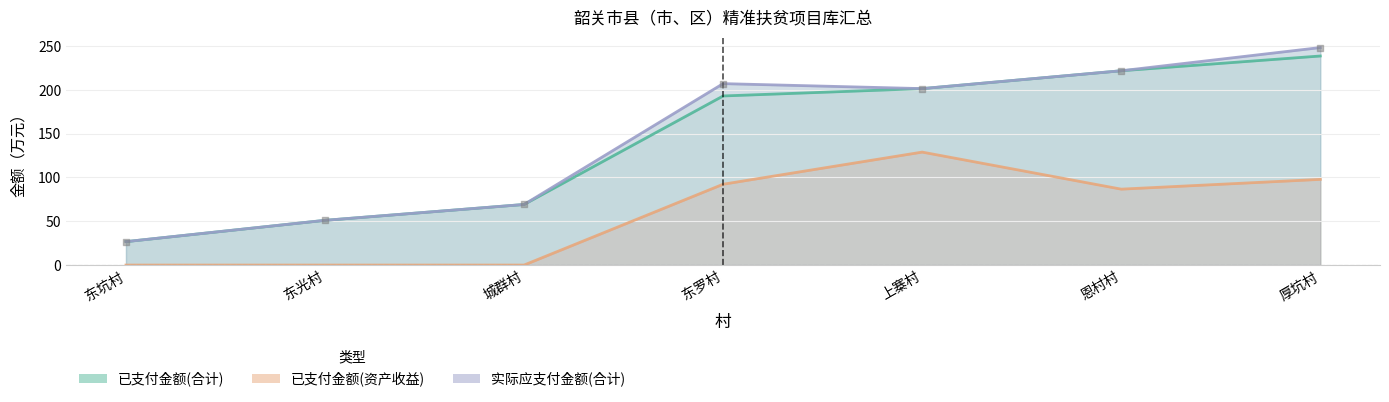

What is the total value across all series at 城群村?

138.3